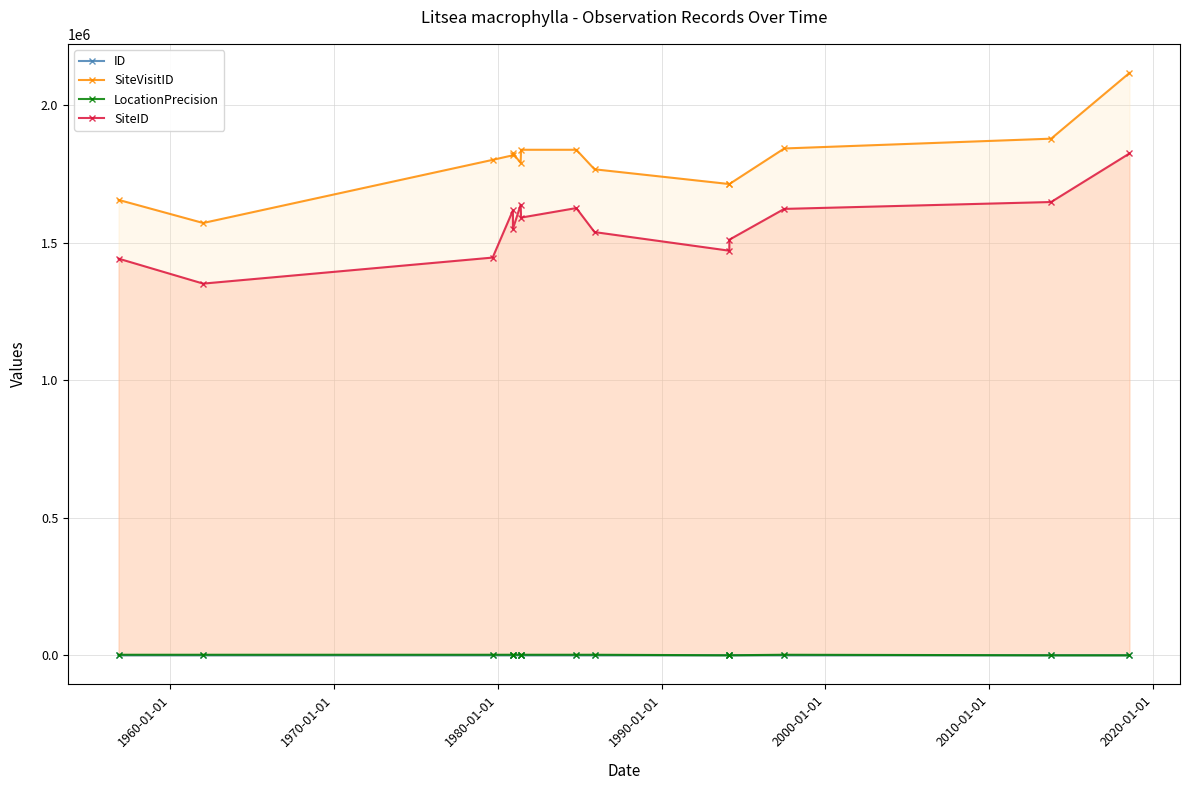

True or false: ID and SiteVisitID cross at least once.

False